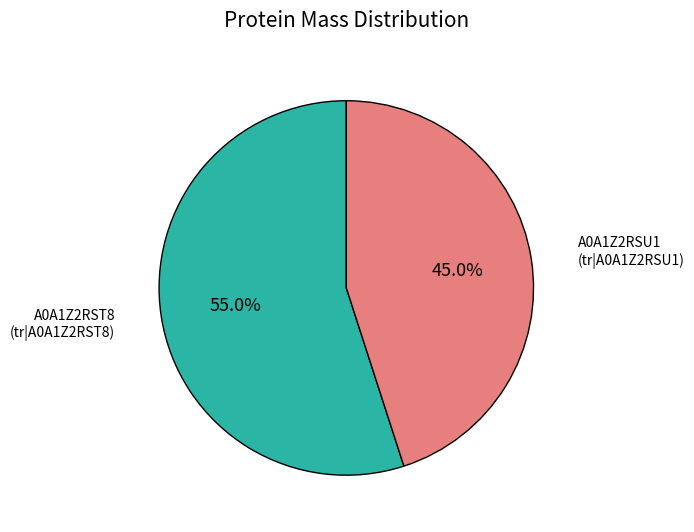

What is the smallest slice in the pie chart?

A0A1Z2RSU1